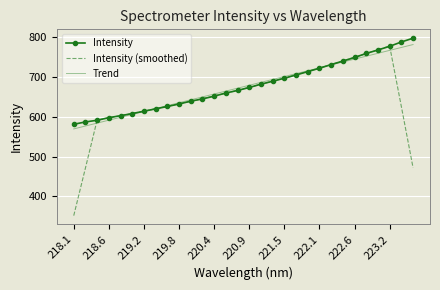

Which series has the widest spread of values?

Intensity (smoothed)